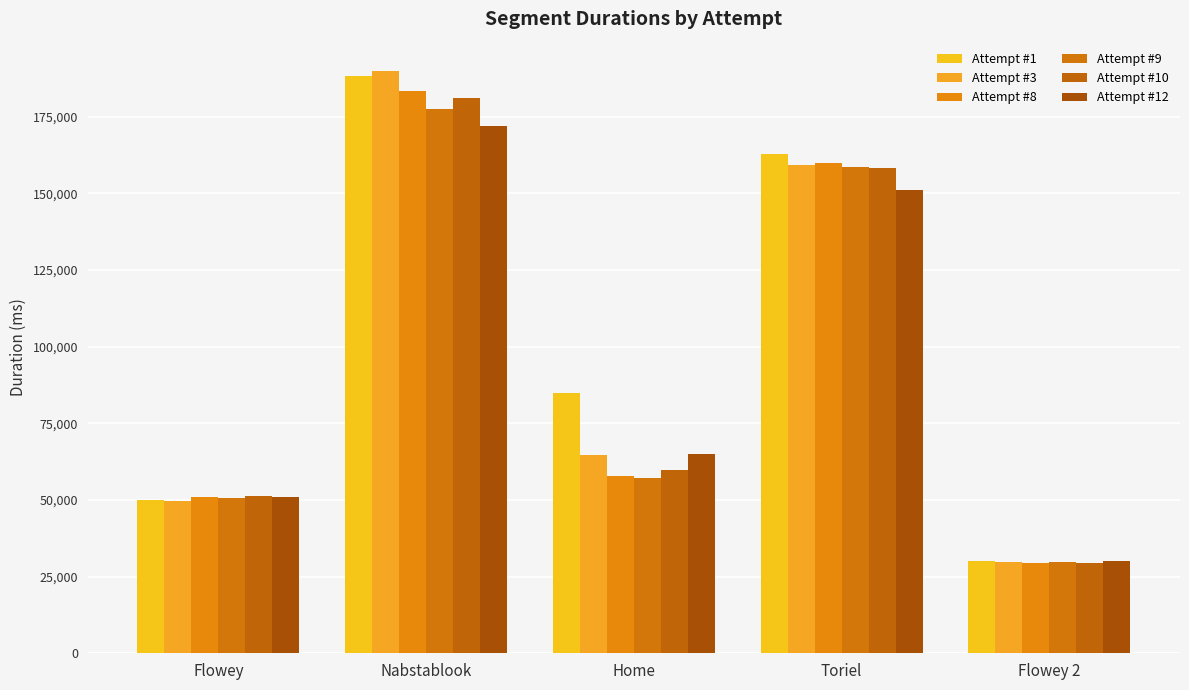

Are the bars horizontal?

No